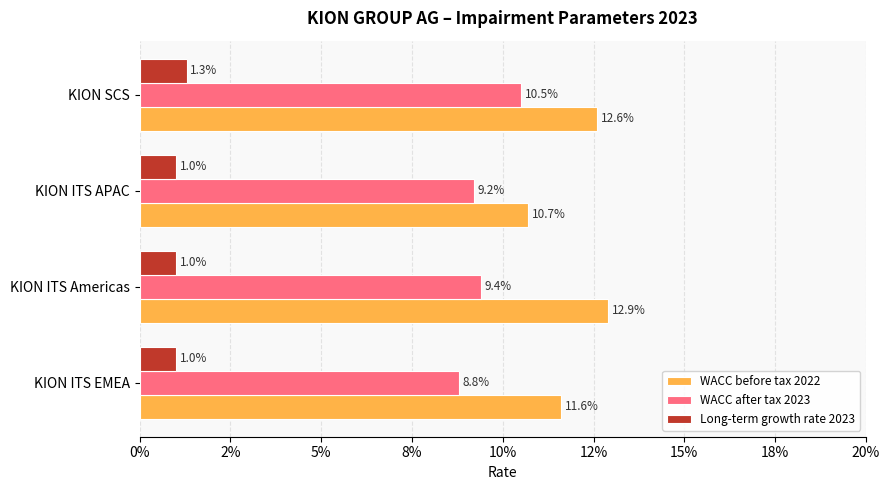

Reading left to right, extract all data points from this chart.

WACC before tax 2022: 0.1	0.1	0.1	0.1
WACC after tax 2023: 0.1	0.1	0.1	0.1
Long-term growth rate 2023: 0.0	0.0	0.0	0.0